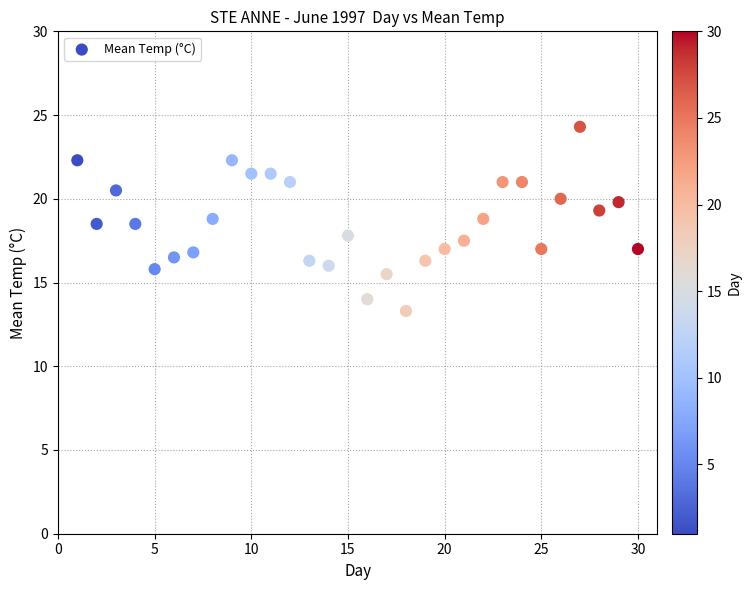

What is the range of Y values (max minus min)?

11.0